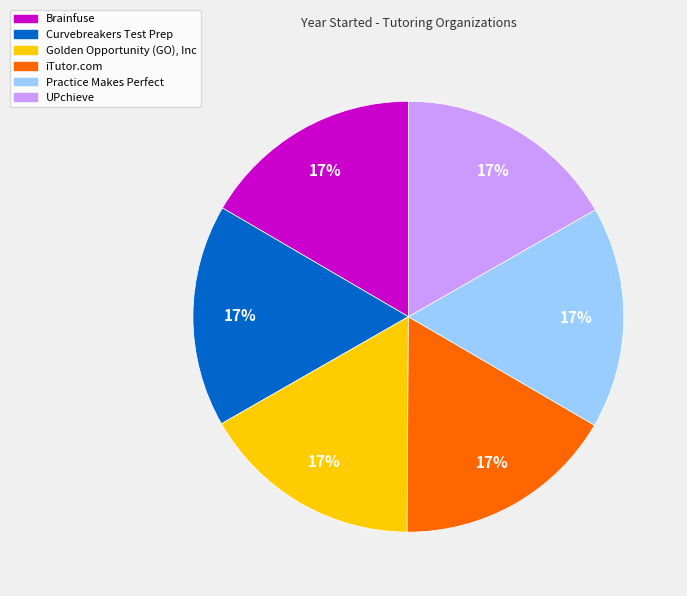

Does Golden Opportunity (GO), Inc represent more than half of the total?

No